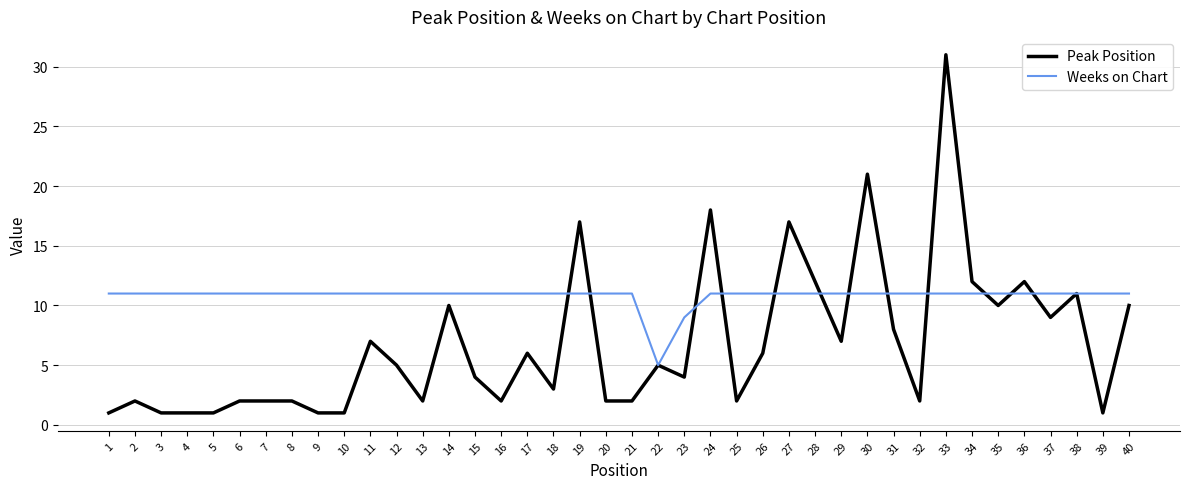

Which series changed the most between 16 and 18?

Peak Position